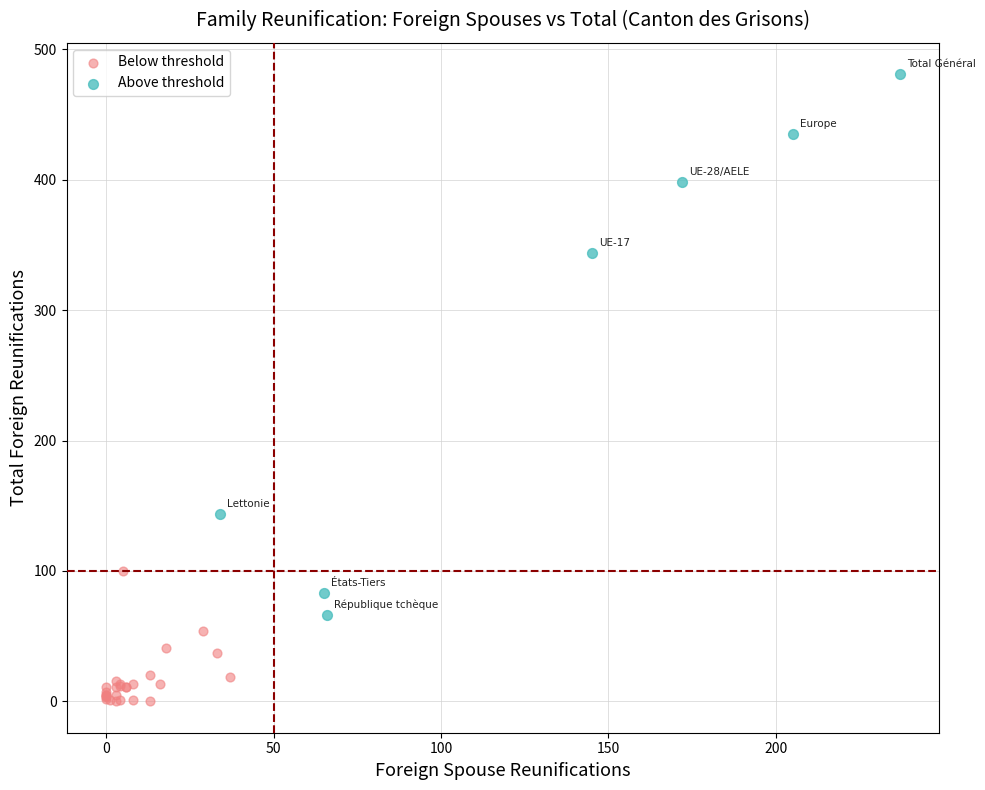

Which series has the widest spread of Y values?

Above threshold